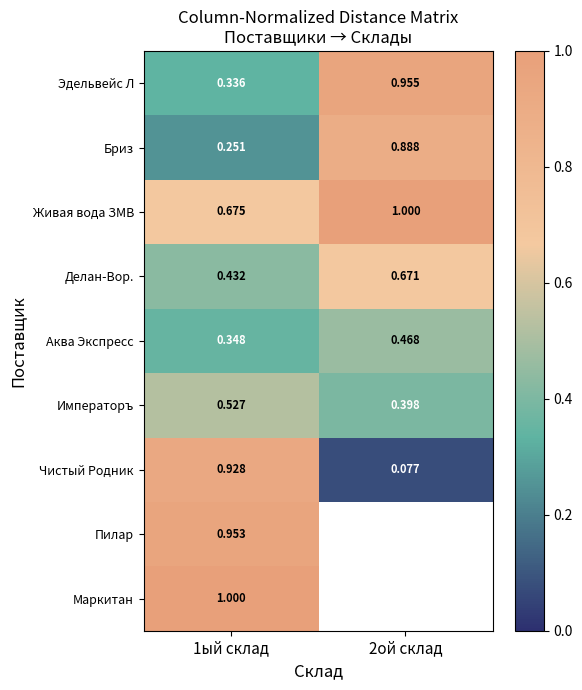

Which series has the largest range (max minus min)?

Чистый Родник